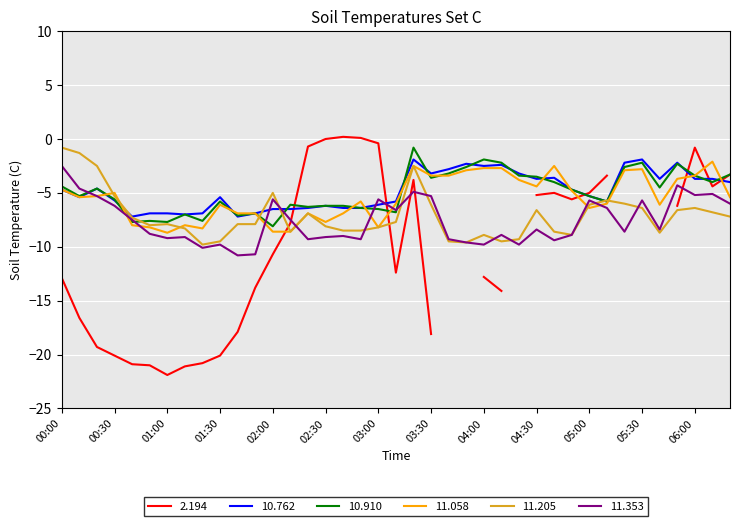

The value of 10.910 at 03:30 is -3.6. True or false?

True